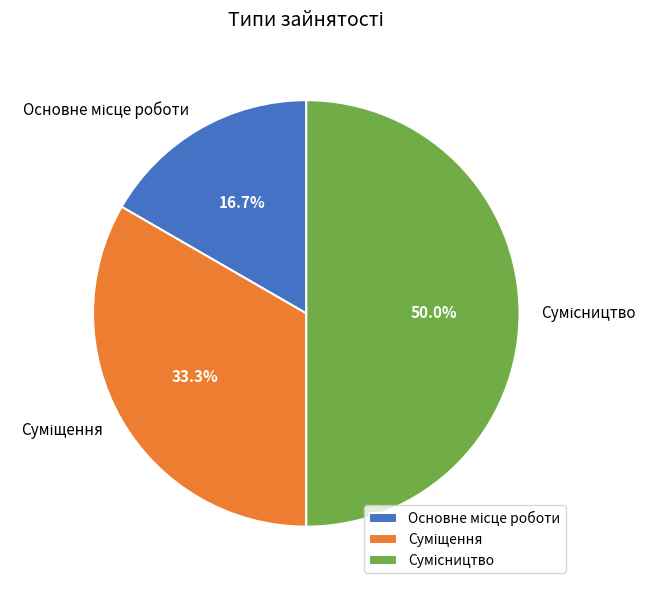

How many slices are in this pie chart?

3